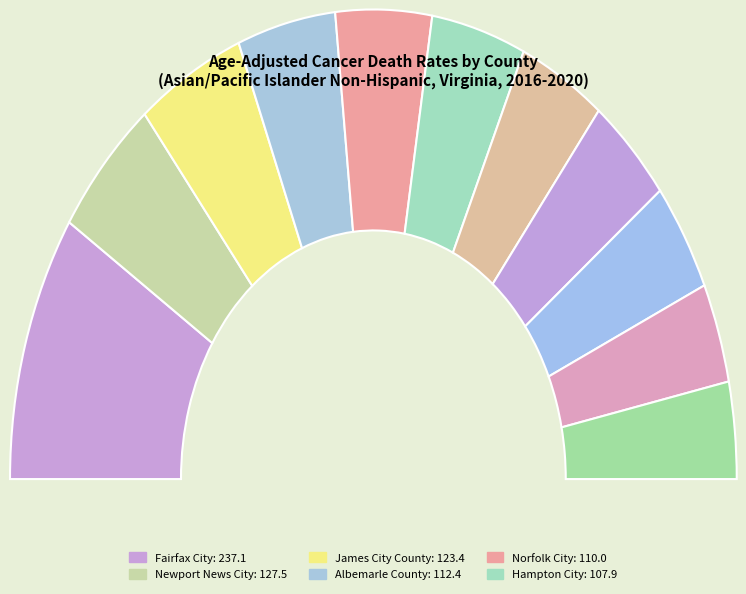

True or false: Chesapeake City accounts for 1% of the total.

False